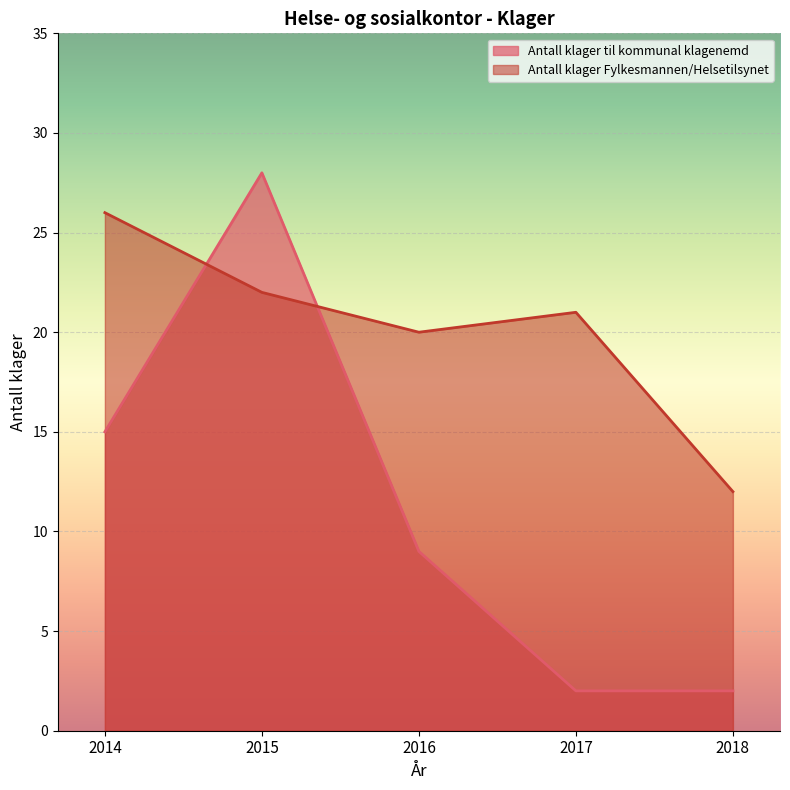

What are all the series names shown in the legend?

Antall klager til kommunal klagenemd, Antall klager Fylkesmannen/Helsetilsynet